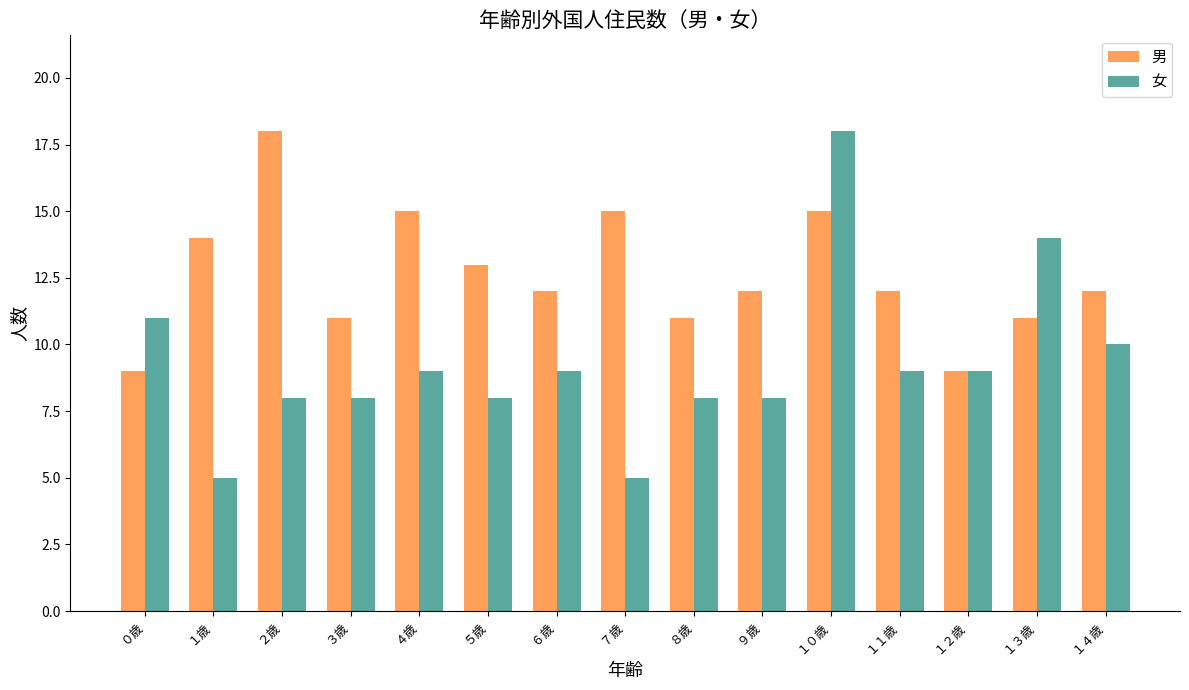

What position from the right is ５歳?

10